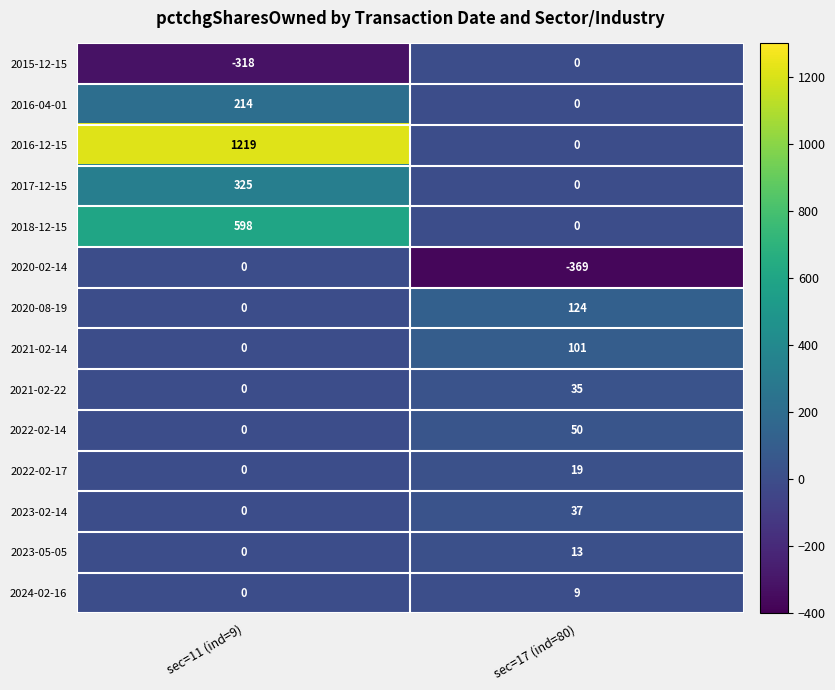

Which series changed the most between sec=11 (ind=9) and sec=17 (ind=80)?

2016-12-15